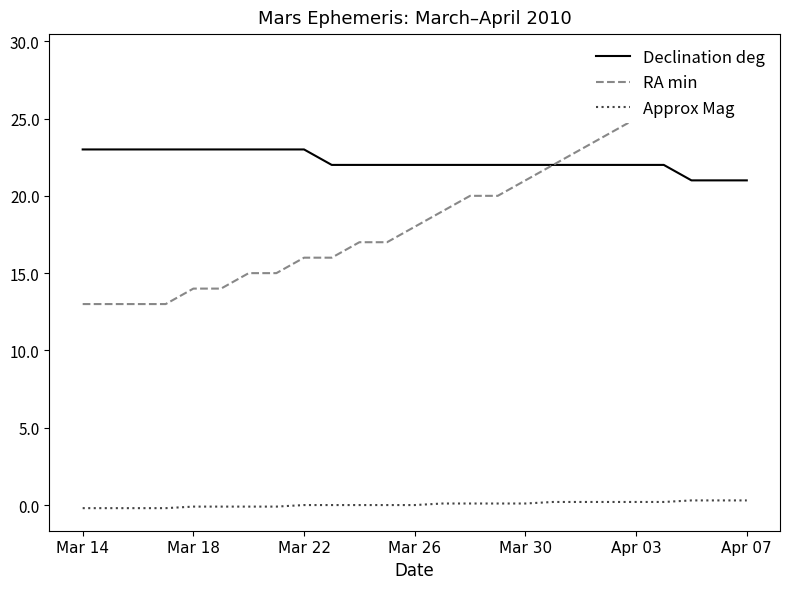

How many distinct data groups are displayed?

3